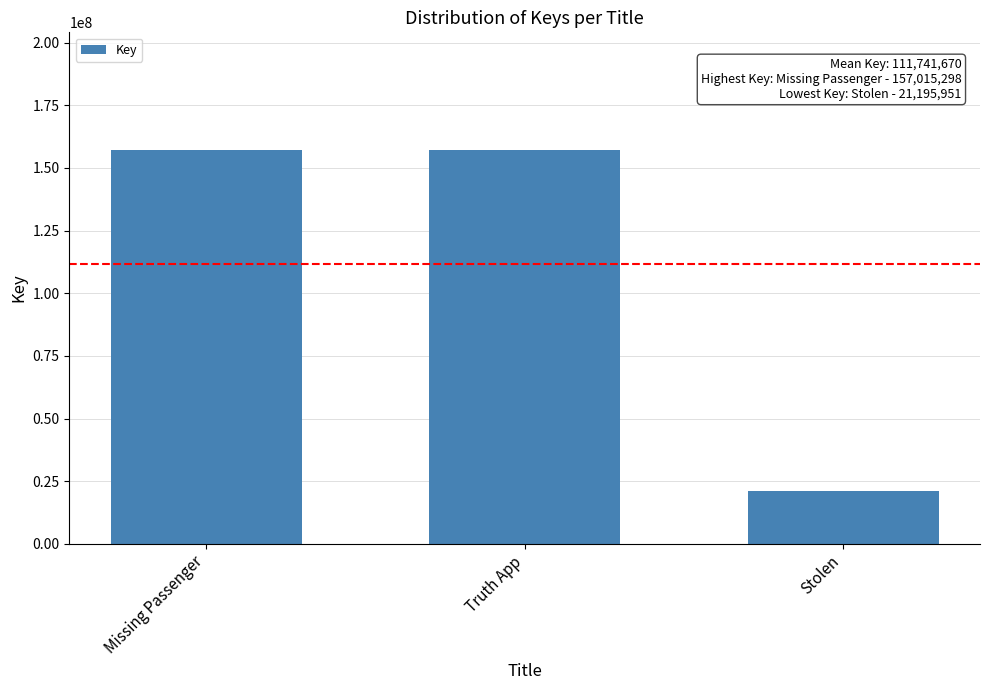

How many categories are shown in the chart?

3